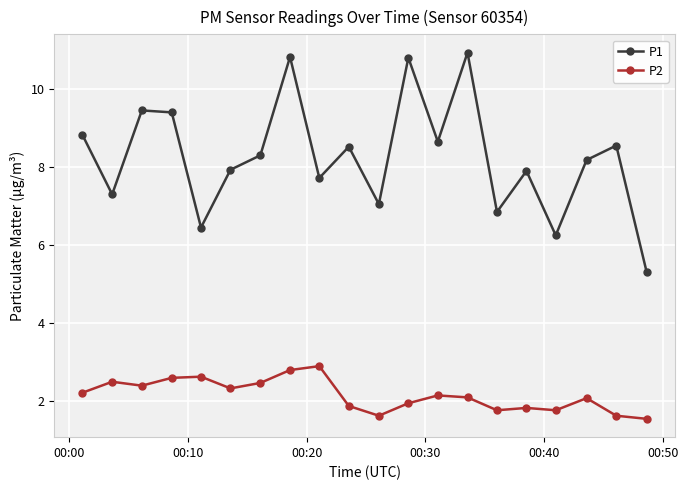

True or false: P1 and P2 intersect in this chart.

False